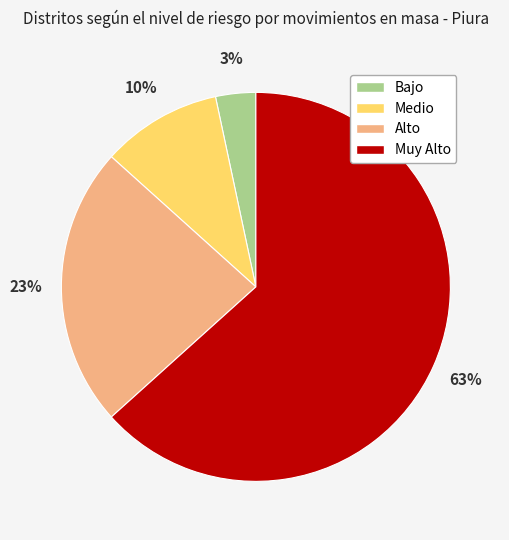

Which has a higher value, Muy Alto or Bajo?

Muy Alto